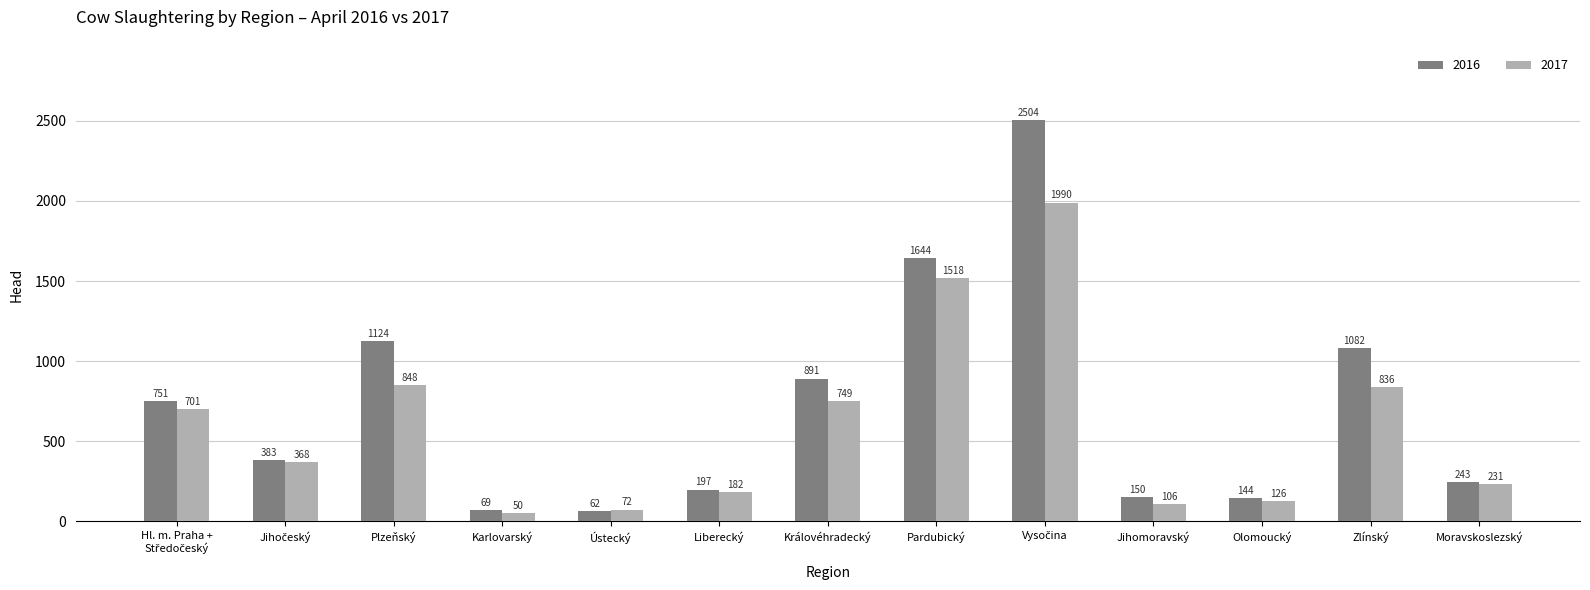

The 2017 series shows 50 at Karlovarský. True or false?

True